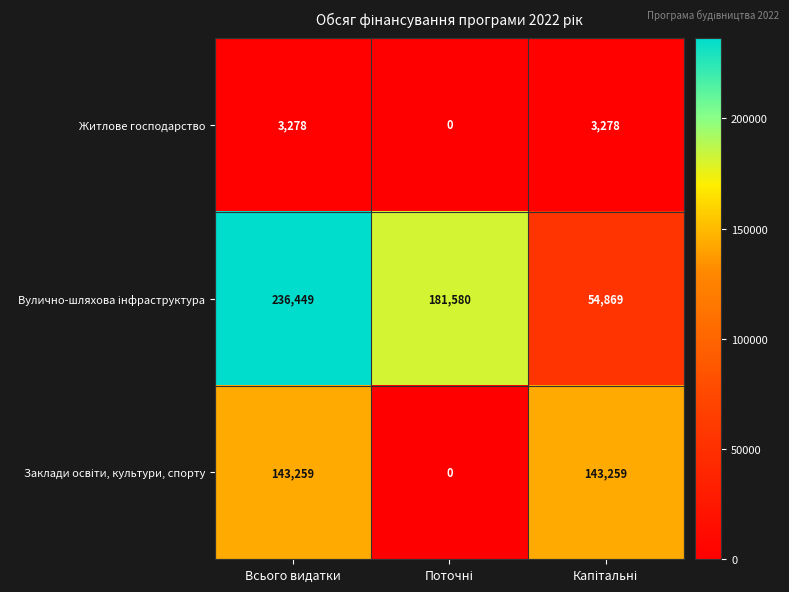

At how many categories does at least one series exceed 22511?

3